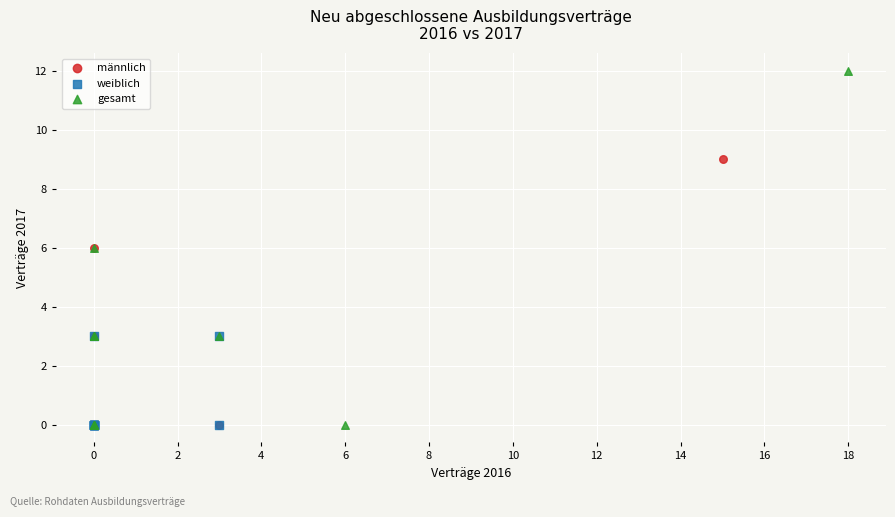

Which series has the largest Y range (max minus min)?

gesamt